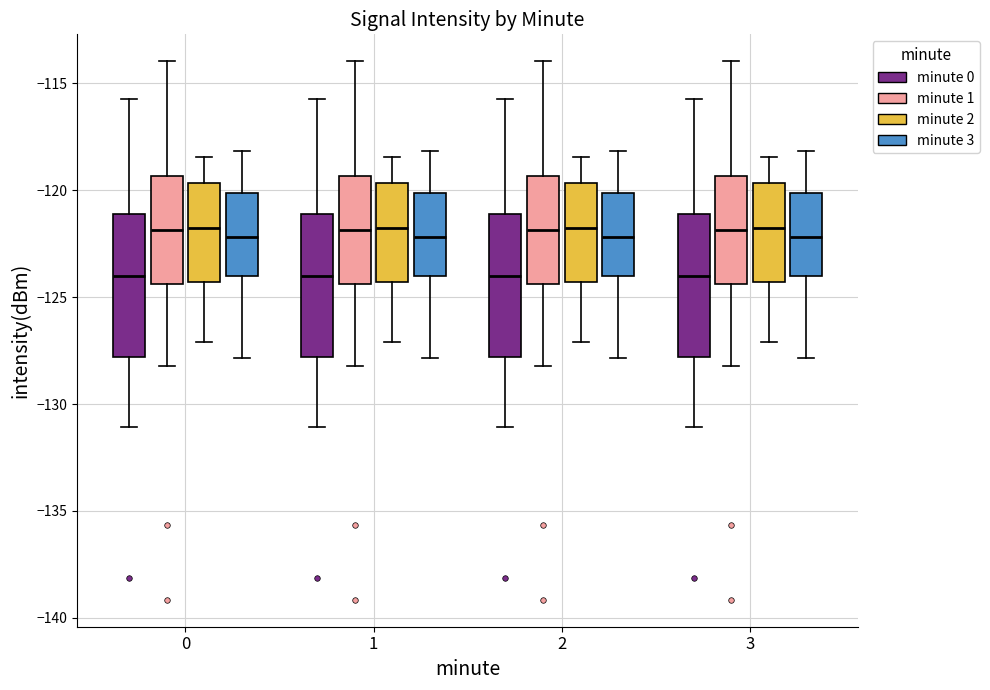

Reading left to right, read every box against the y-axis: the position of its median line, the range the box covers, and the ends of its whiskers. The values are not printed on the chart, so give them approximately, as read against the axis.

0 (minute 0): median -124.0, box -128.0 to -121.0, whiskers -131.0 to -116.0
0 (minute 1): median -122.0, box -124.5 to -119.5, whiskers -128.0 to -114.0
0 (minute 2): median -122.0, box -124.5 to -119.5, whiskers -127.0 to -118.5
0 (minute 3): median -122.0, box -124.0 to -120.0, whiskers -128.0 to -118.0
1 (minute 0): median -124.0, box -128.0 to -121.0, whiskers -131.0 to -116.0
1 (minute 1): median -122.0, box -124.5 to -119.5, whiskers -128.0 to -114.0
1 (minute 2): median -122.0, box -124.5 to -119.5, whiskers -127.0 to -118.5
1 (minute 3): median -122.0, box -124.0 to -120.0, whiskers -128.0 to -118.0
2 (minute 0): median -124.0, box -128.0 to -121.0, whiskers -131.0 to -116.0
2 (minute 1): median -122.0, box -124.5 to -119.5, whiskers -128.0 to -114.0
2 (minute 2): median -122.0, box -124.5 to -119.5, whiskers -127.0 to -118.5
2 (minute 3): median -122.0, box -124.0 to -120.0, whiskers -128.0 to -118.0
3 (minute 0): median -124.0, box -128.0 to -121.0, whiskers -131.0 to -116.0
3 (minute 1): median -122.0, box -124.5 to -119.5, whiskers -128.0 to -114.0
3 (minute 2): median -122.0, box -124.5 to -119.5, whiskers -127.0 to -118.5
3 (minute 3): median -122.0, box -124.0 to -120.0, whiskers -128.0 to -118.0